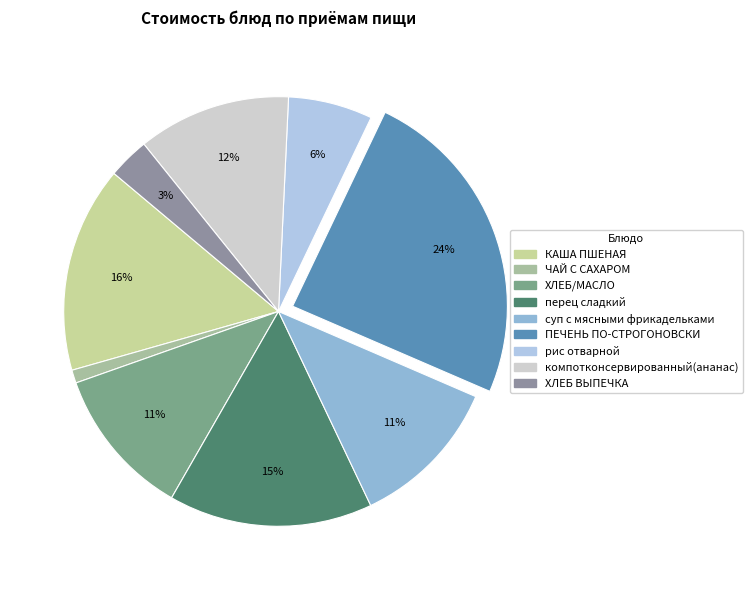

What percentage is NOT represented by компотконсервированный(ананас)?

88.5%